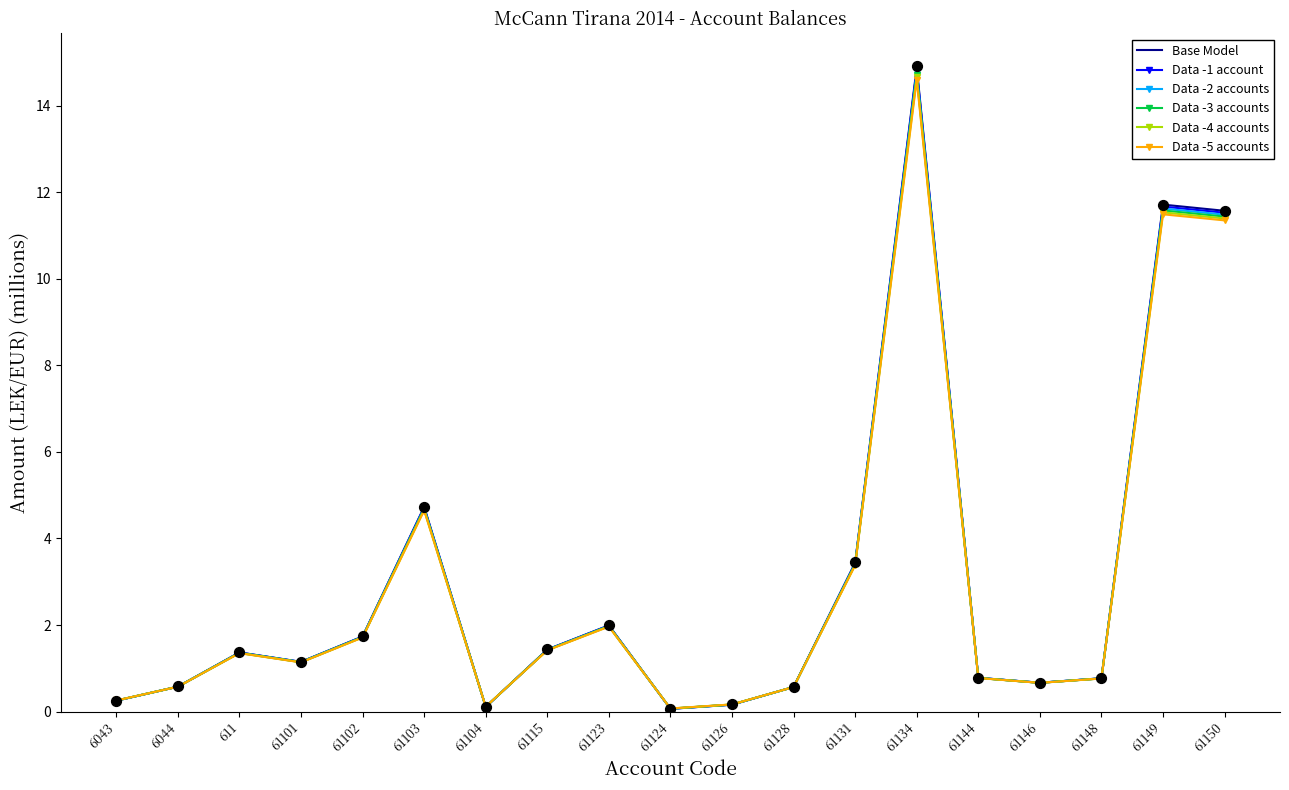

At which category is the sum across all series the highest?

61134